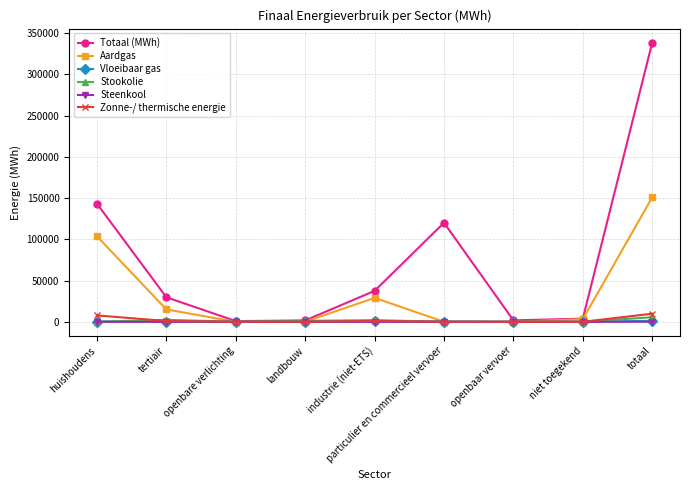

Where is Aardgas nearest to the value 75482?

huishoudens